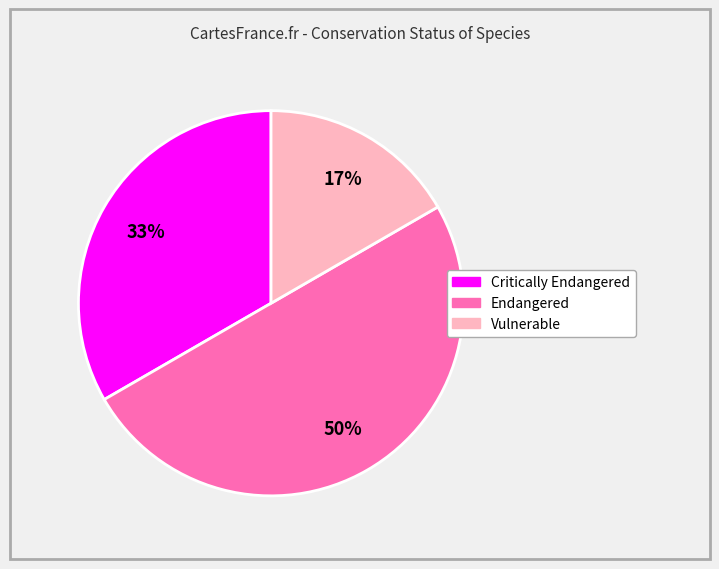

Is Vulnerable the majority of the pie?

No